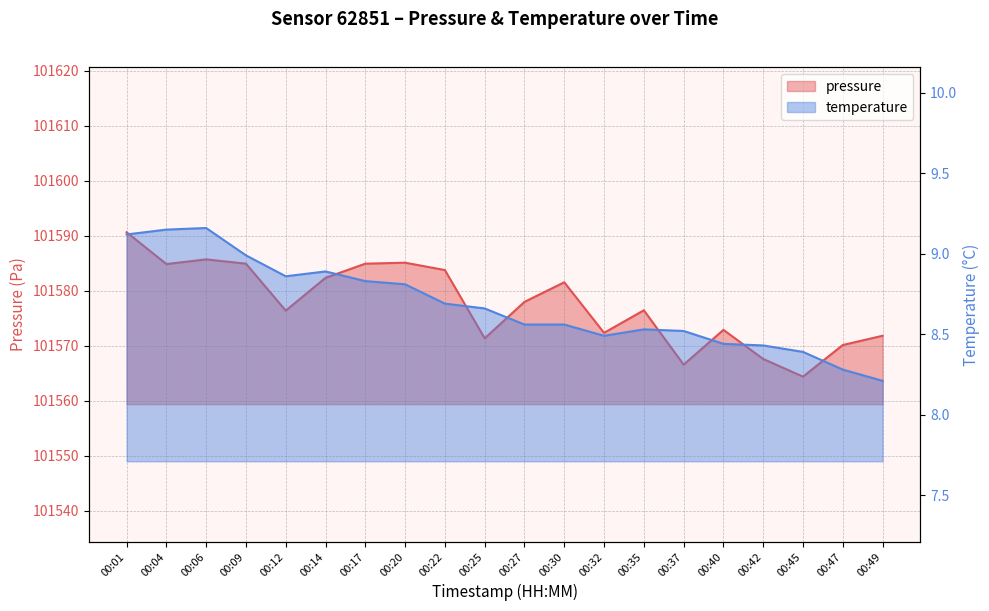

Is it true that pressure equals 62995.6 at 00:22?

False